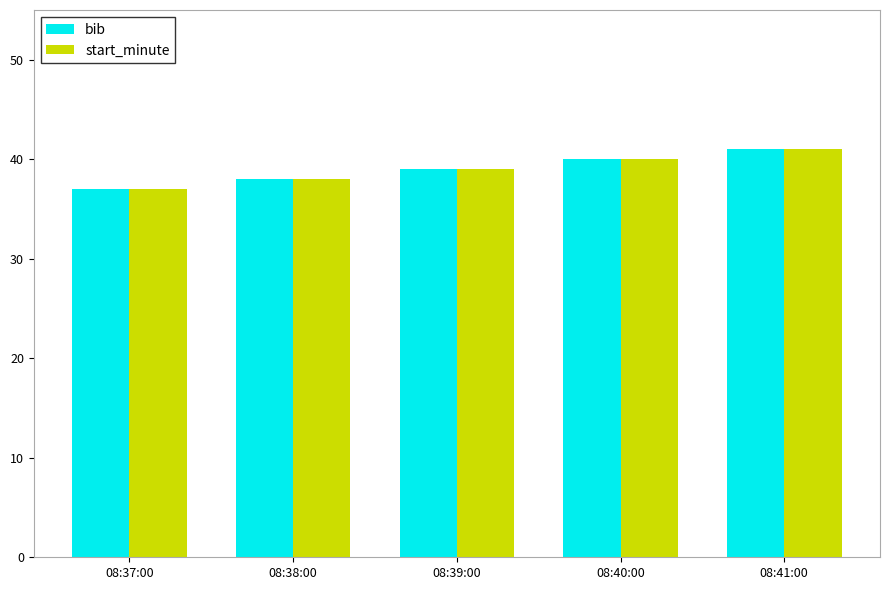

Is the value of bib at 08:37:00 greater than the value of start_minute at 08:41:00?

No